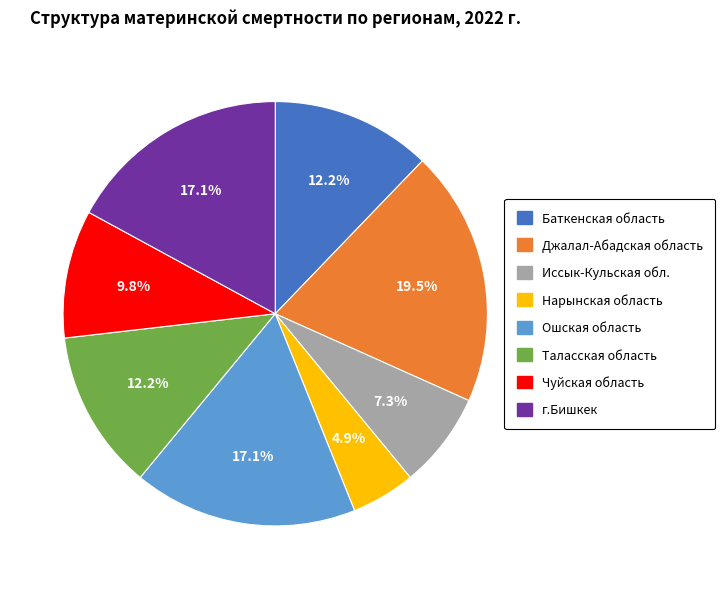

Is it true that Нарынская область is 5% of the pie?

True